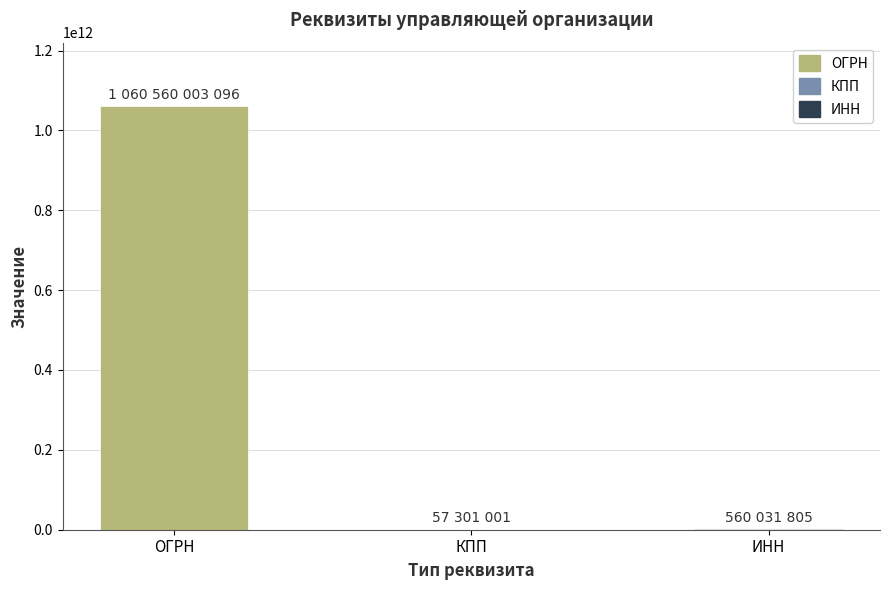

Which has a higher value, ИНН or ОГРН?

ОГРН